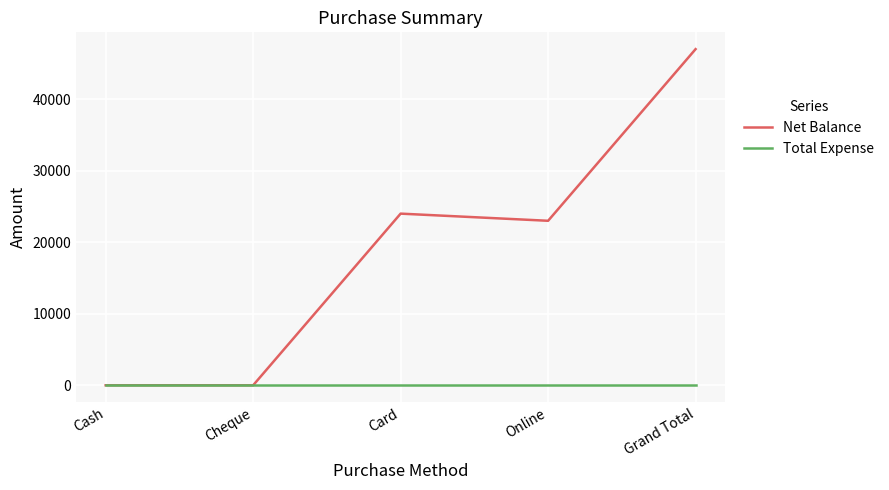

Where does the Net Balance series first go above 23000?

Card